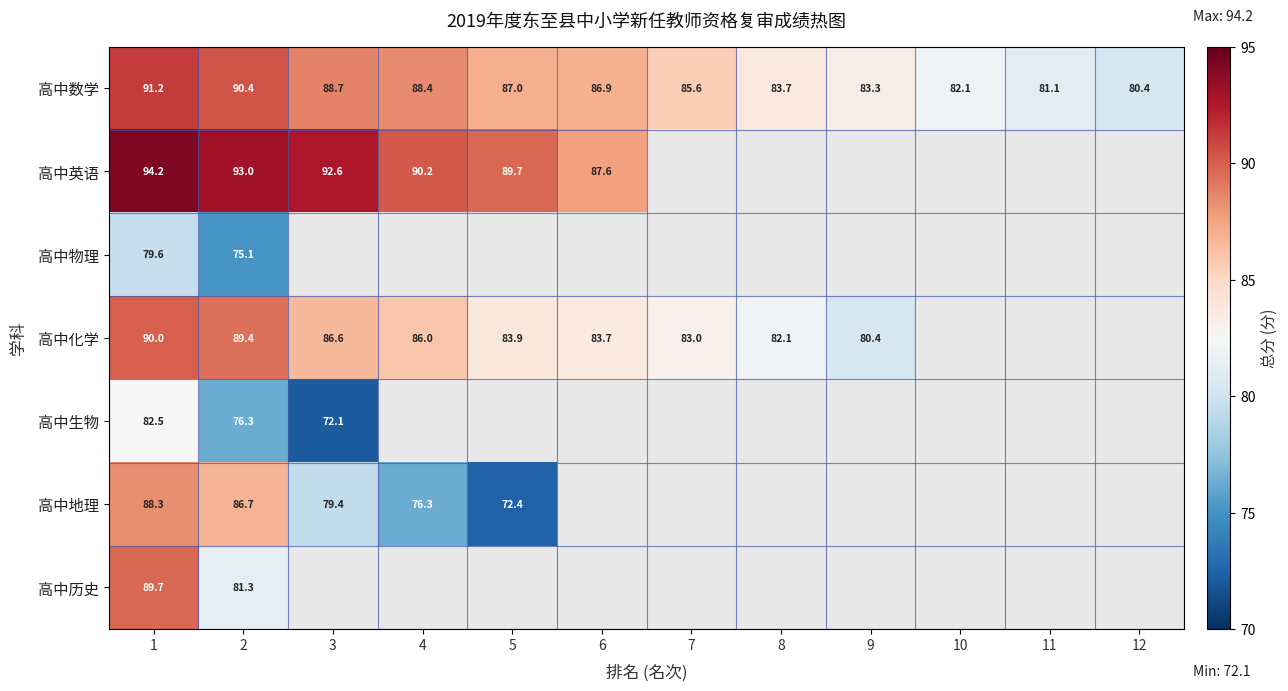

What is the total value across all series at 1?

615.5